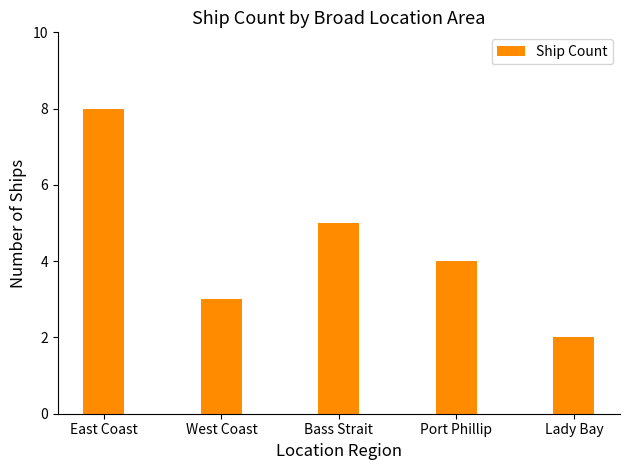

What is the ratio of the value at West Coast to the value at Lady Bay?

1.5